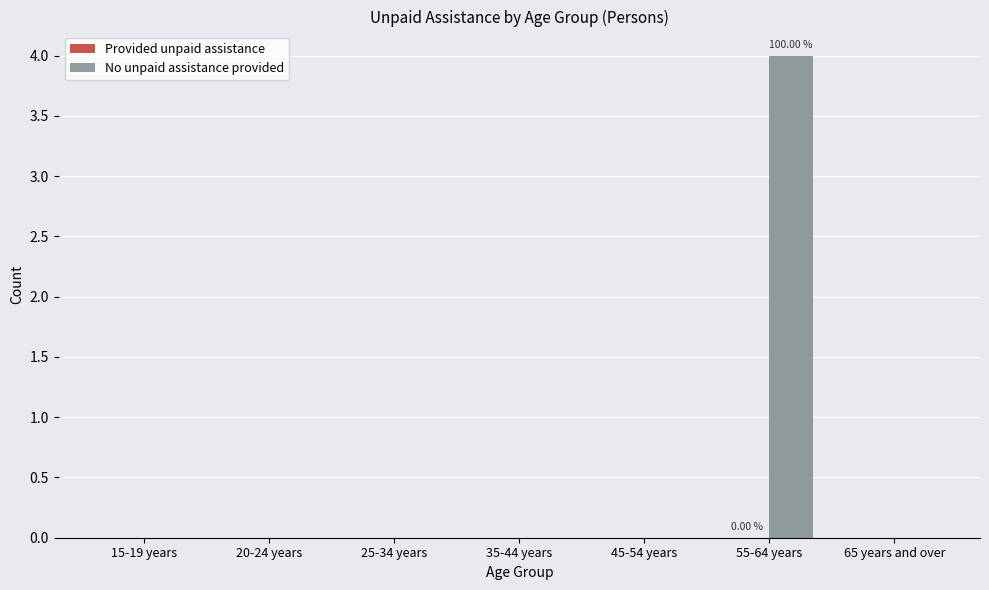

What is the sum of all values?

4